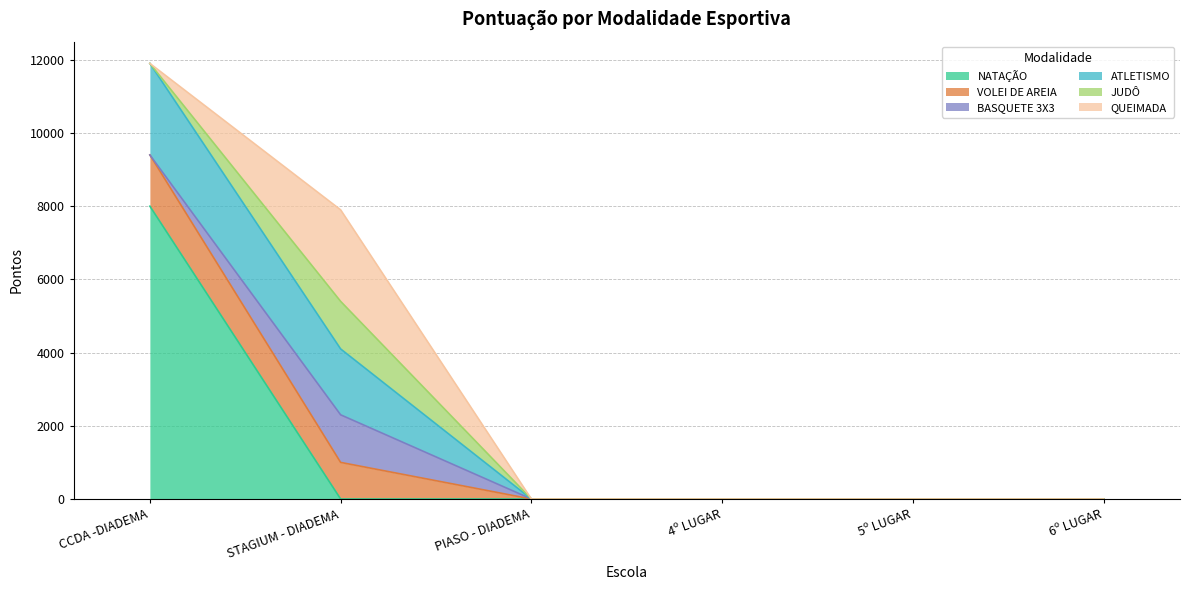

Is it true that NATAÇÃO equals -5090 at 5º LUGAR?

False